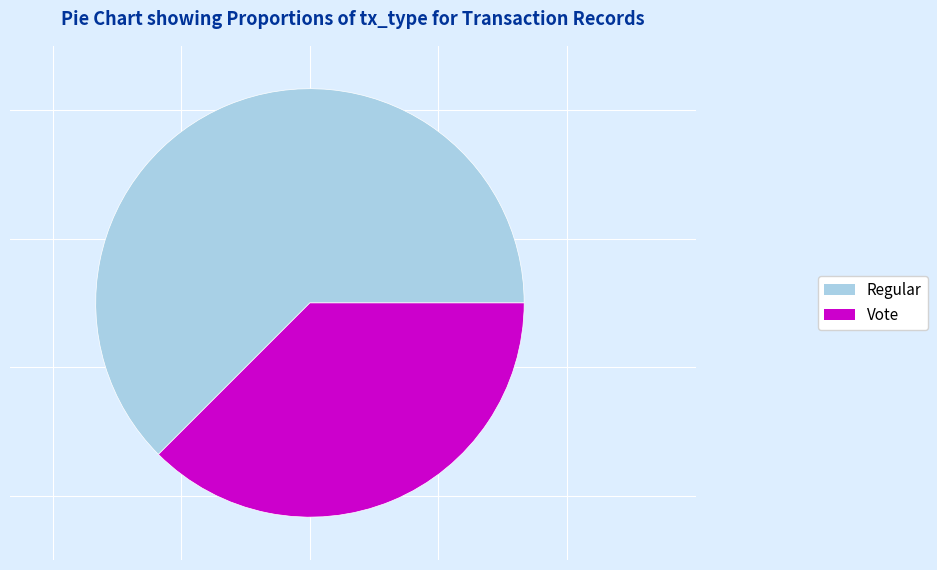

How many segments does this pie chart have?

2